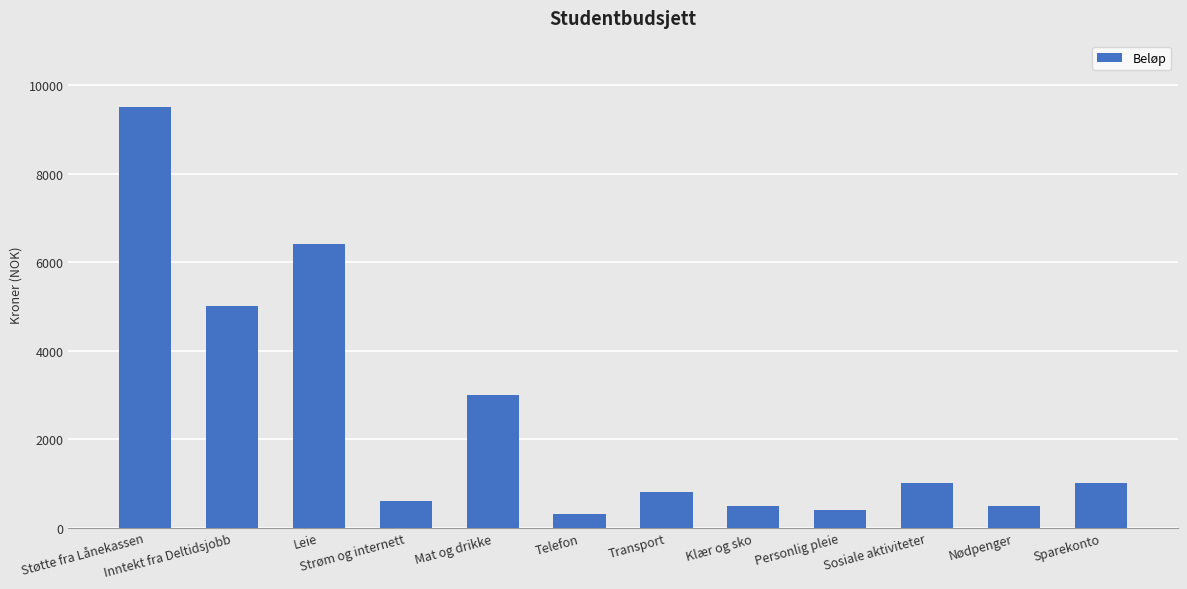

What value does the data have at Personlig pleie, to the nearest 100?

400